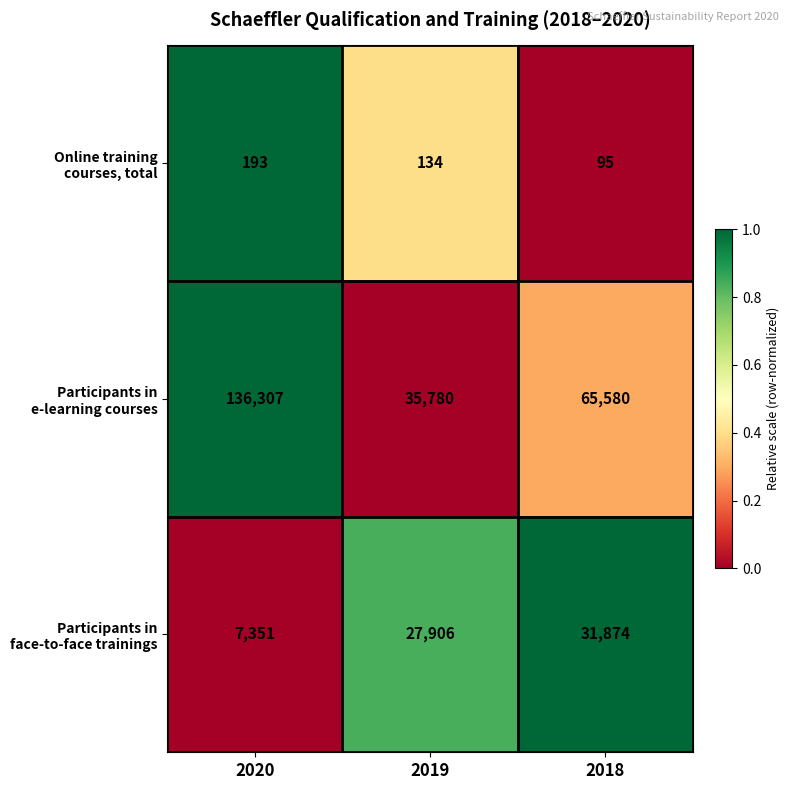

What is the minimum value shown in the chart?

95